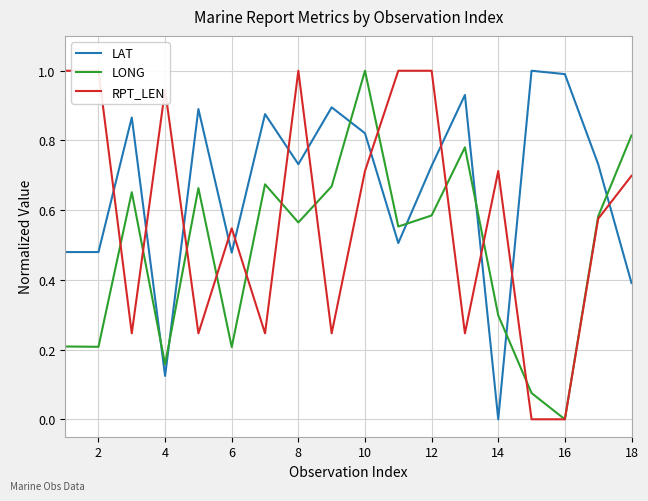

The value of LAT at 16 is 1.0. True or false?

True